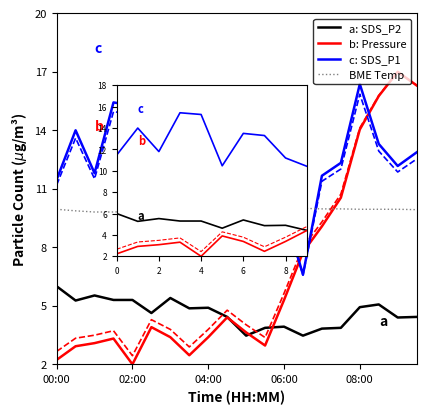

Does the chart display data point markers on the line(s)?

No